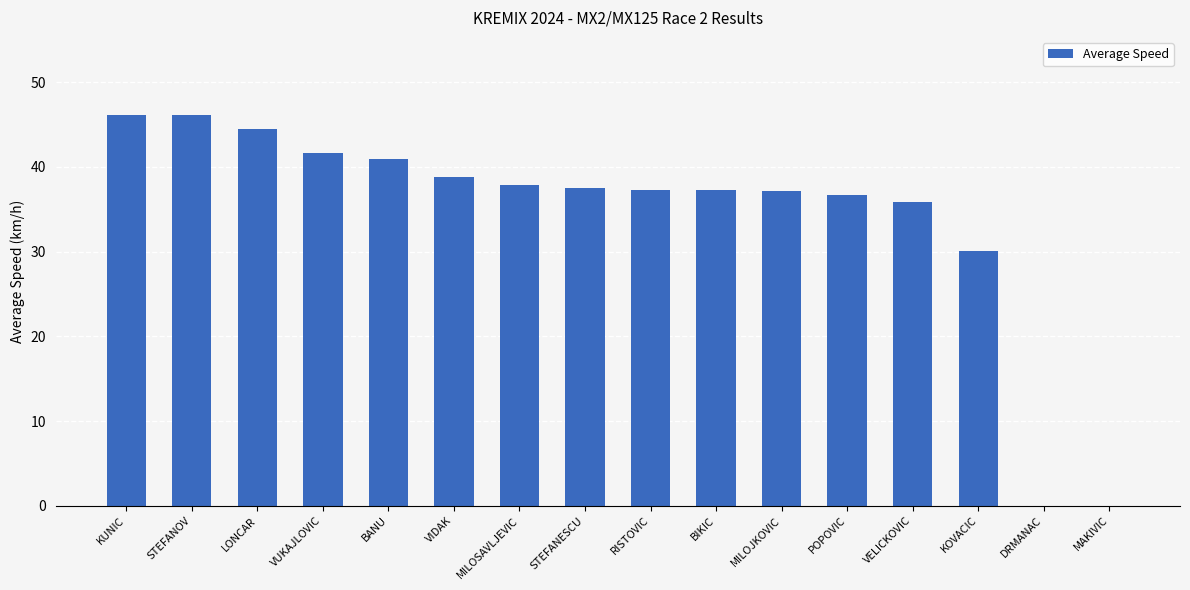

What is the maximum value shown in the chart?

46.1